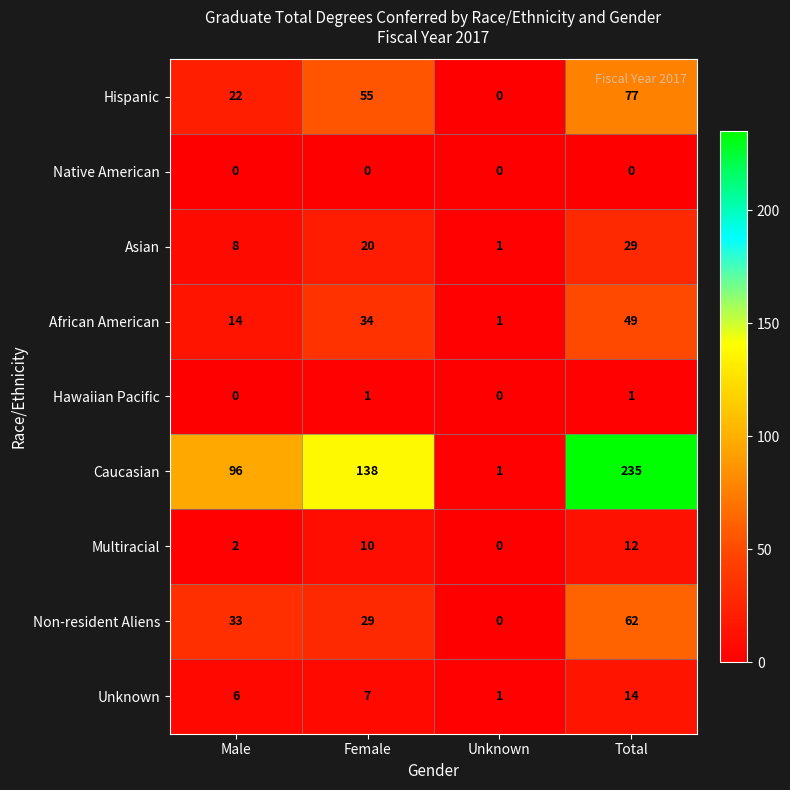

Read the Unknown value at Total.

14